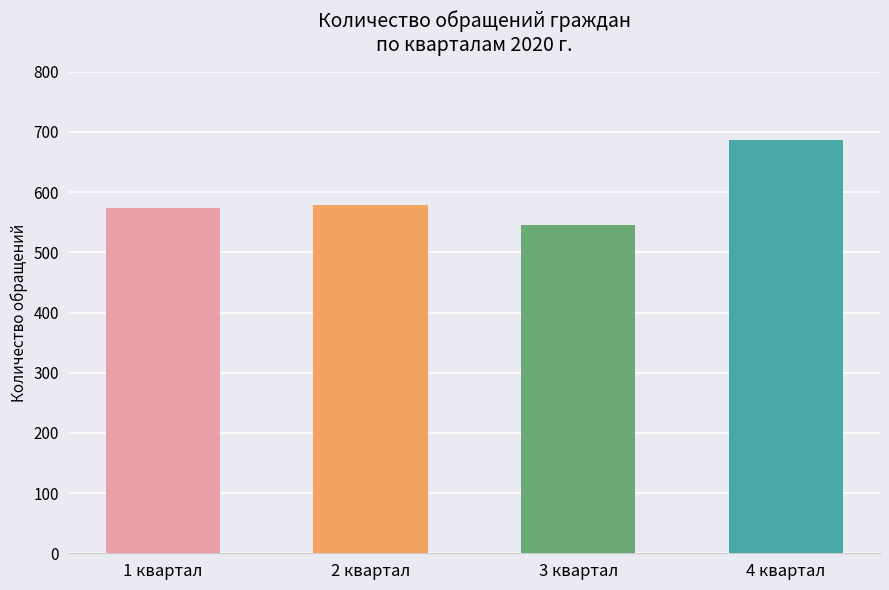

What is the ratio of the value at 1 квартал to the value at 2 квартал?

1.0